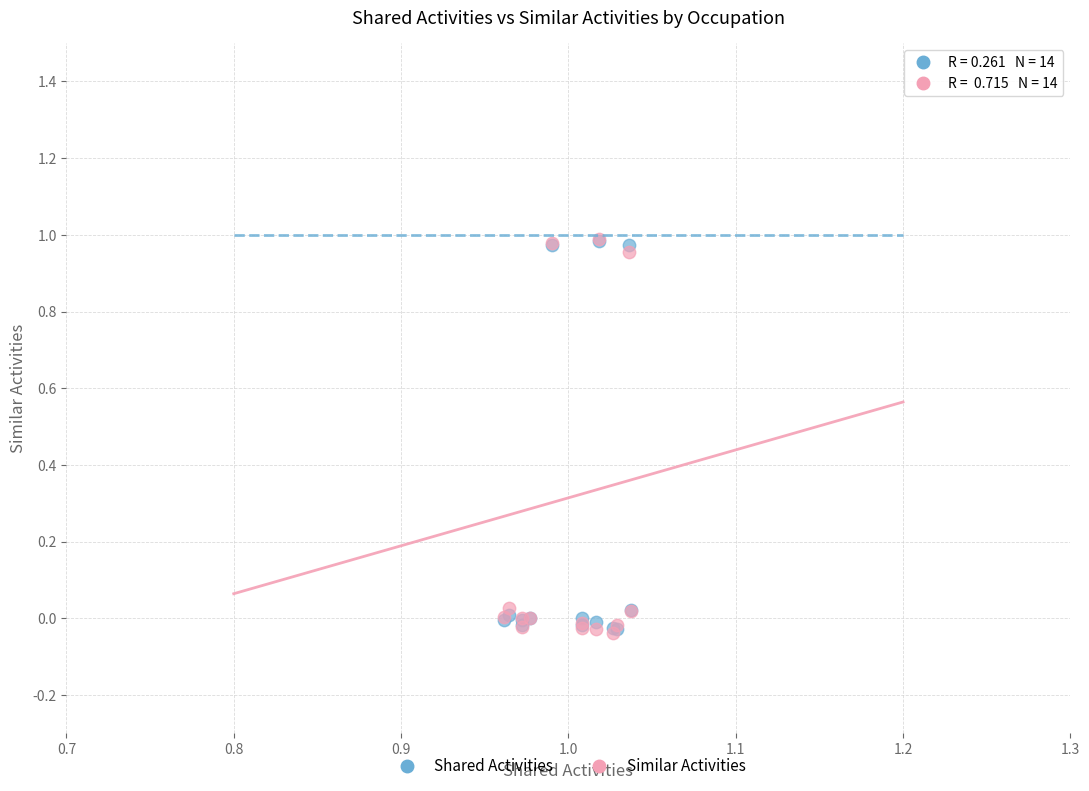

What are all the series names shown in the legend?

Shared Activities, Similar Activities